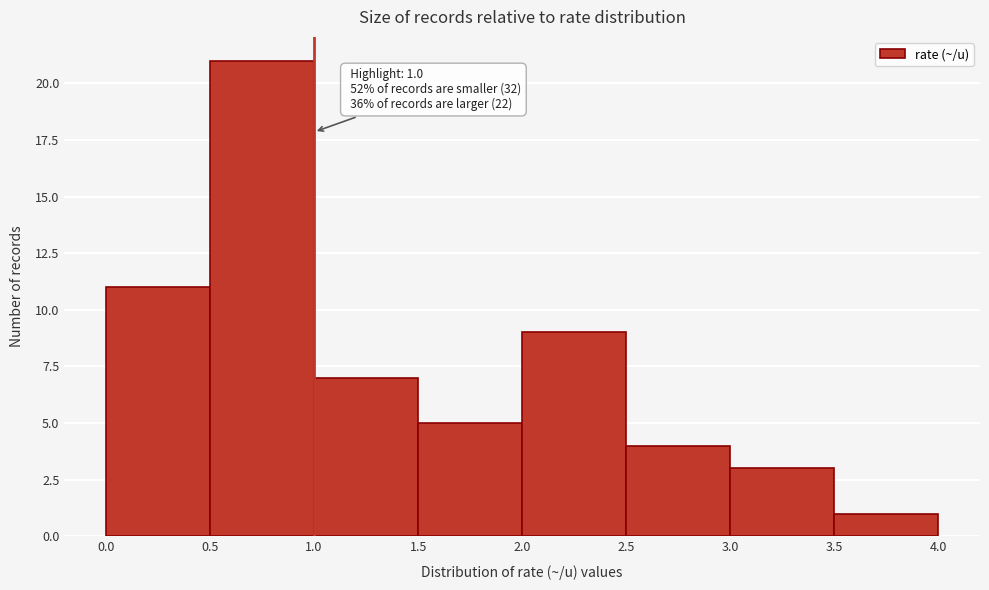

Over which range of the x-axis is the bar tallest?

0.5 to 1.0